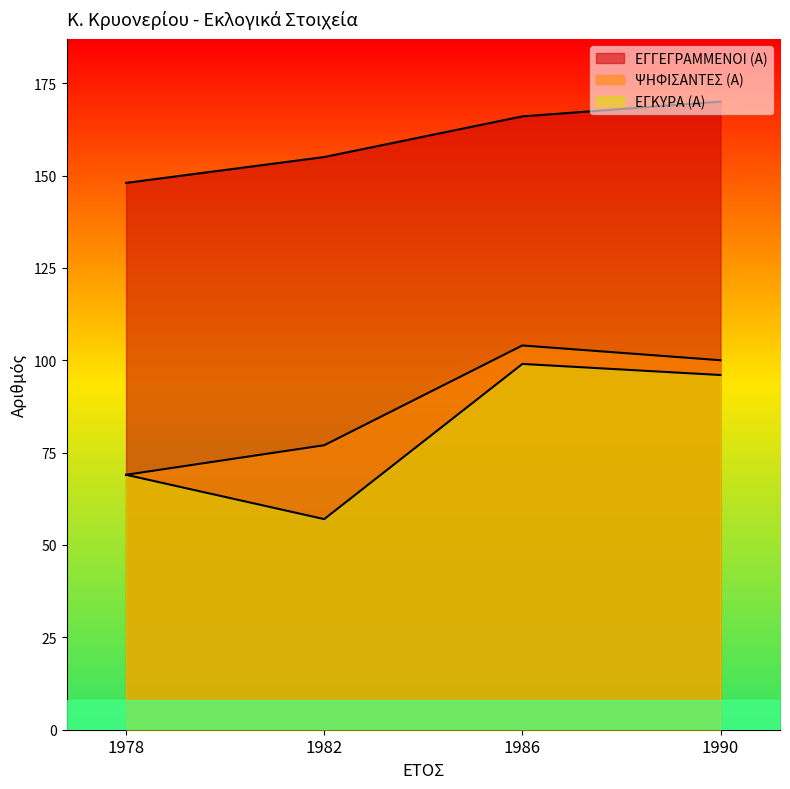

Reading left to right, extract all data points from this chart.

ΕΓΓΕΓΡΑΜΜΕΝΟΙ (Α): 1978=148	1982=155	1986=166	1990=170
ΨΗΦΙΣΑΝΤΕΣ (Α): 1978=69	1982=77	1986=104	1990=100
ΕΓΚΥΡΑ (Α): 1978=69	1982=57	1986=99	1990=96